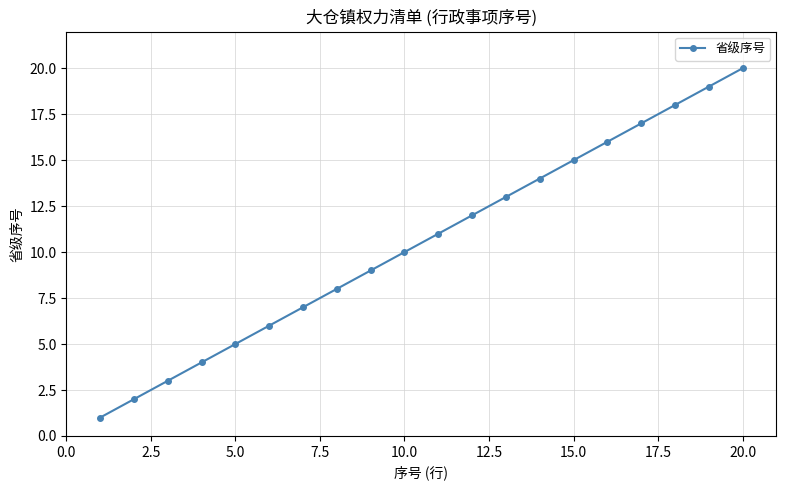

What is the greatest value displayed?

20